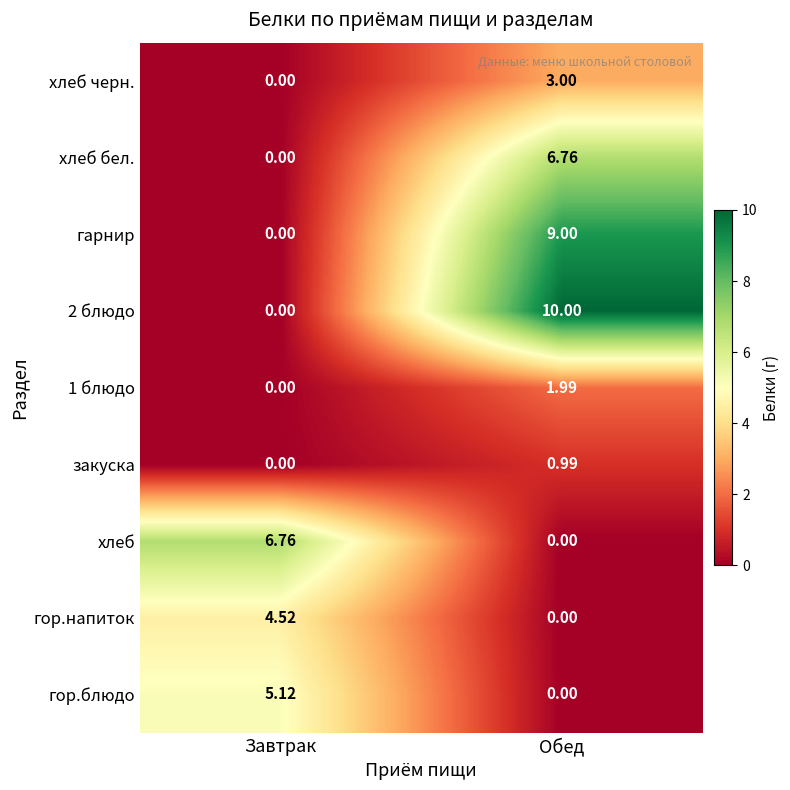

Which category has the lowest value in the 1 блюдо series?

Завтрак